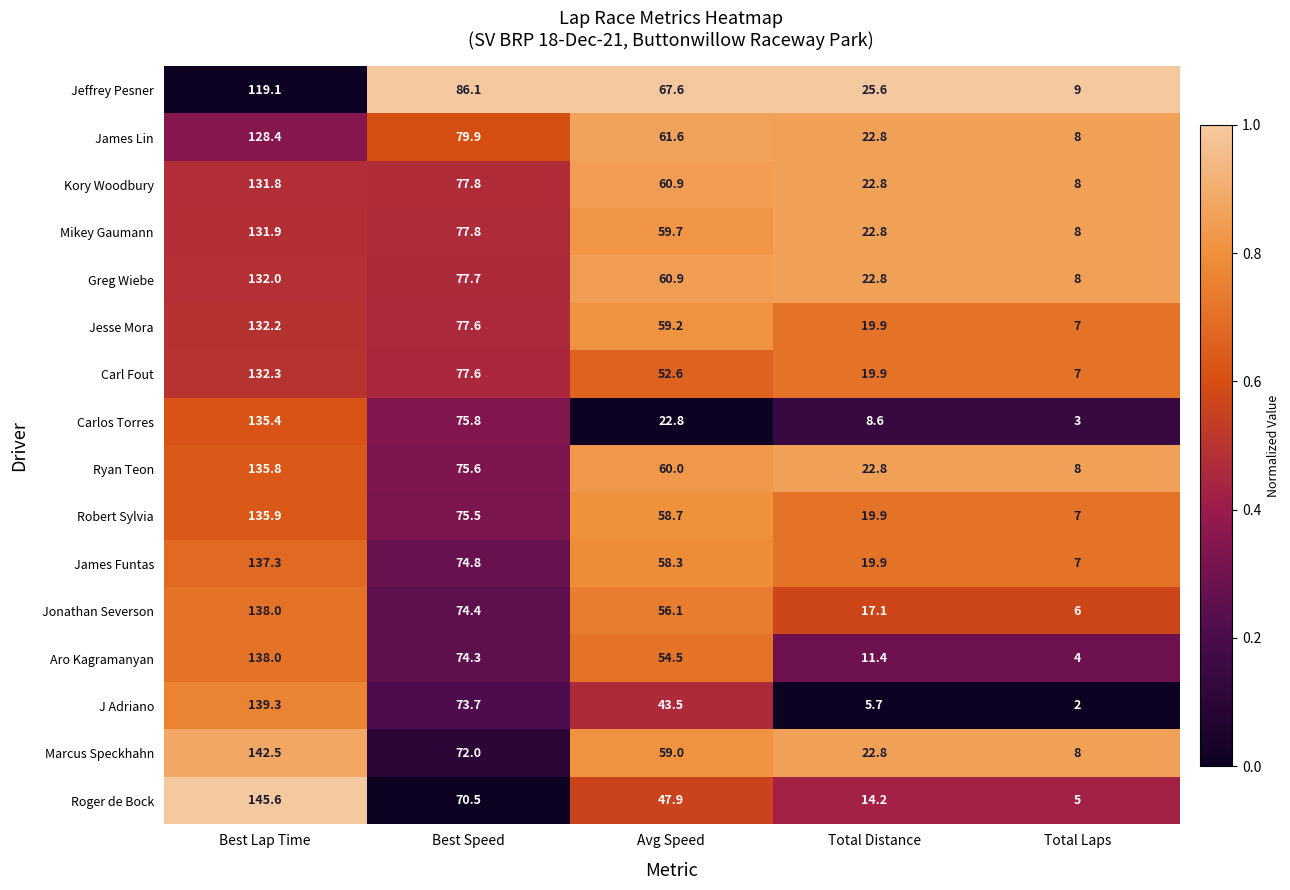

What is the difference between the highest and lowest values at Total Laps?

7.0